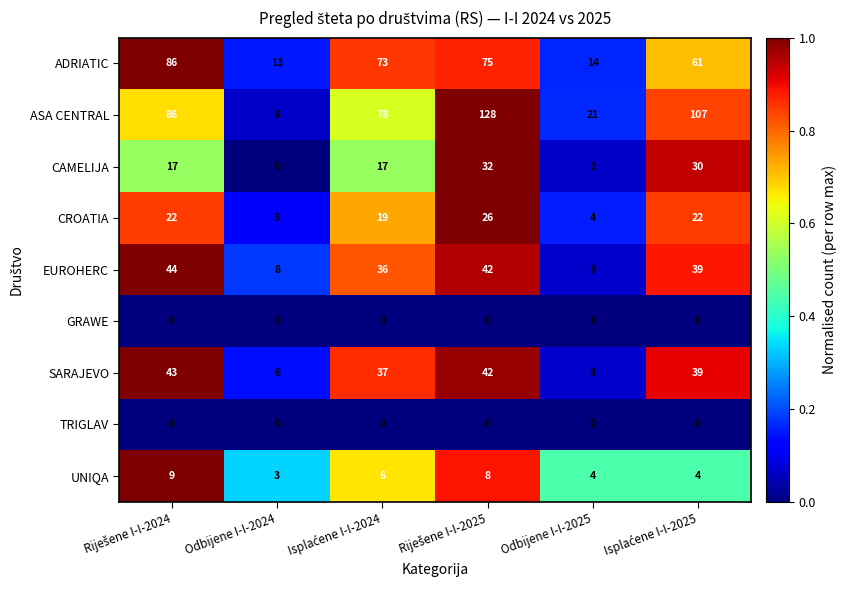

What is the difference between the maximum and minimum values in the CAMELIJA series?

32